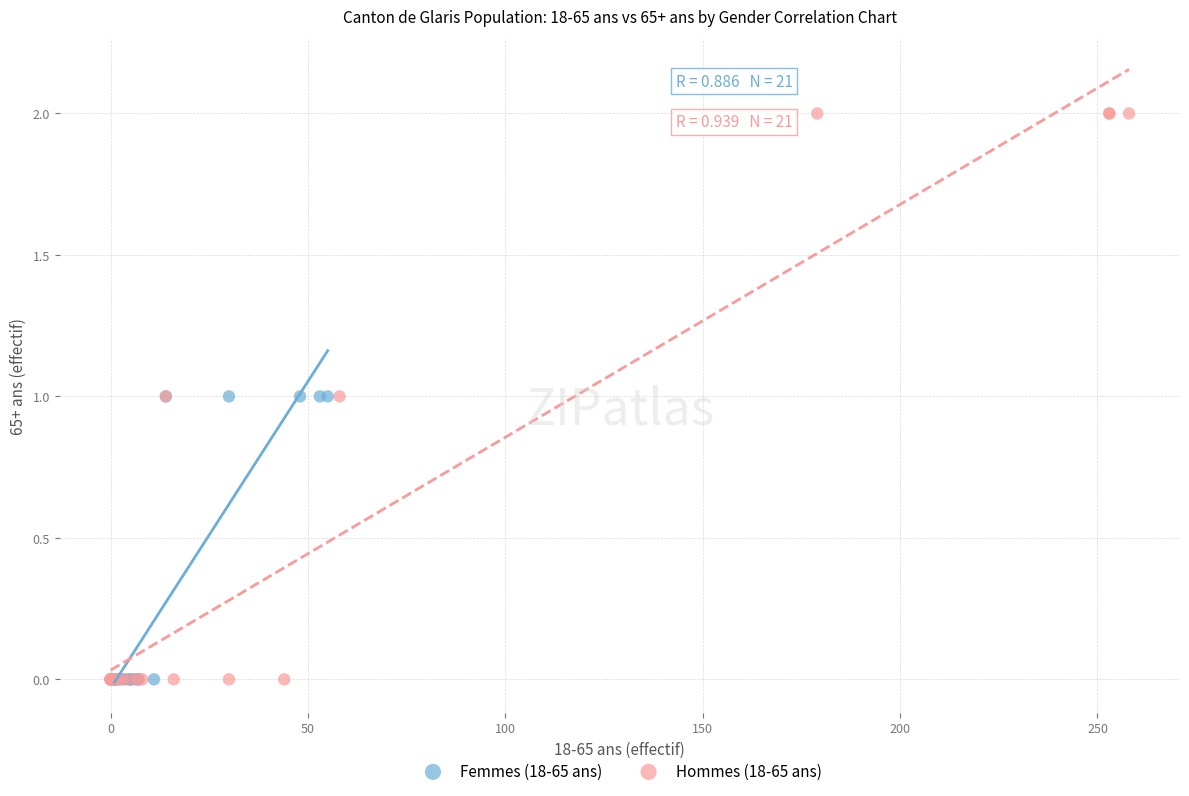

Which series has the widest spread of Y values?

Hommes (18-65 ans)